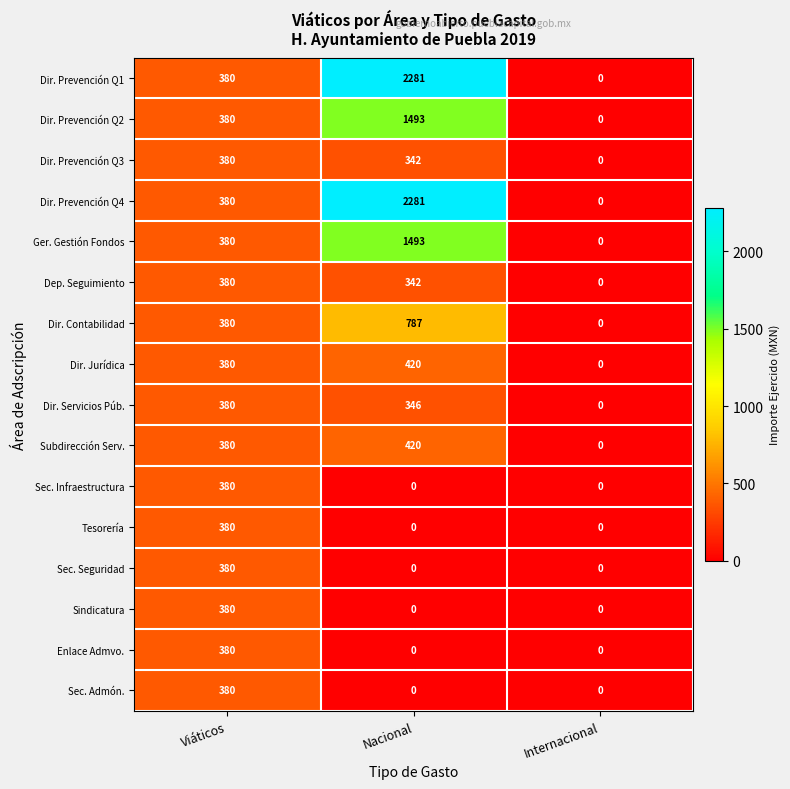

At which category is the sum across all series the highest?

Nacional